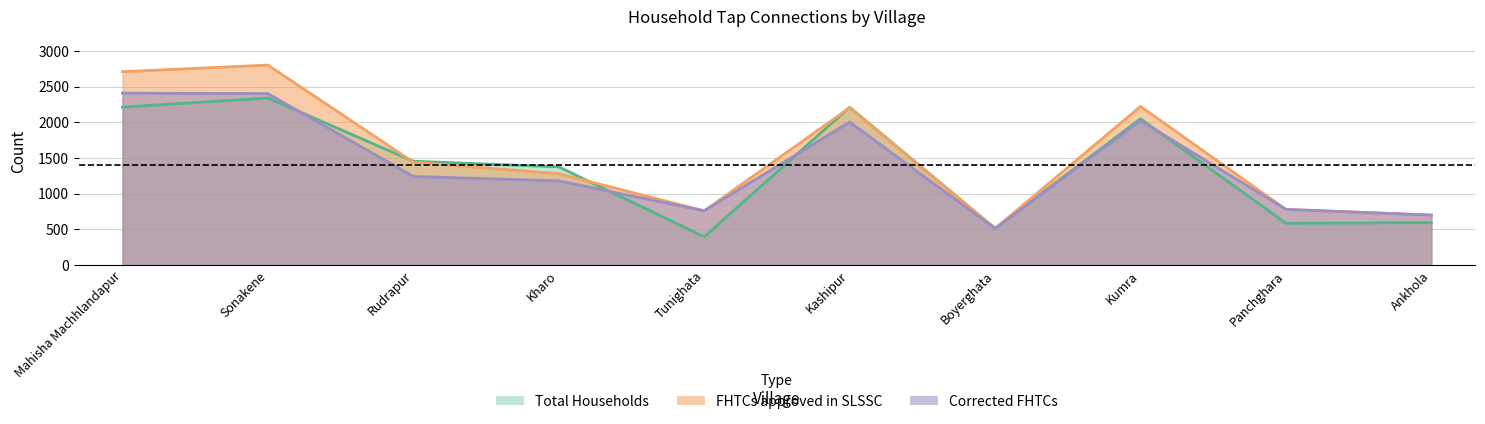

How many series are shown in this chart?

3